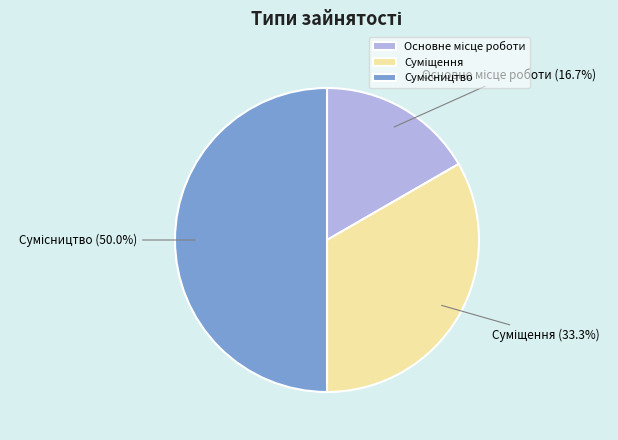

How many slices are in this pie chart?

3